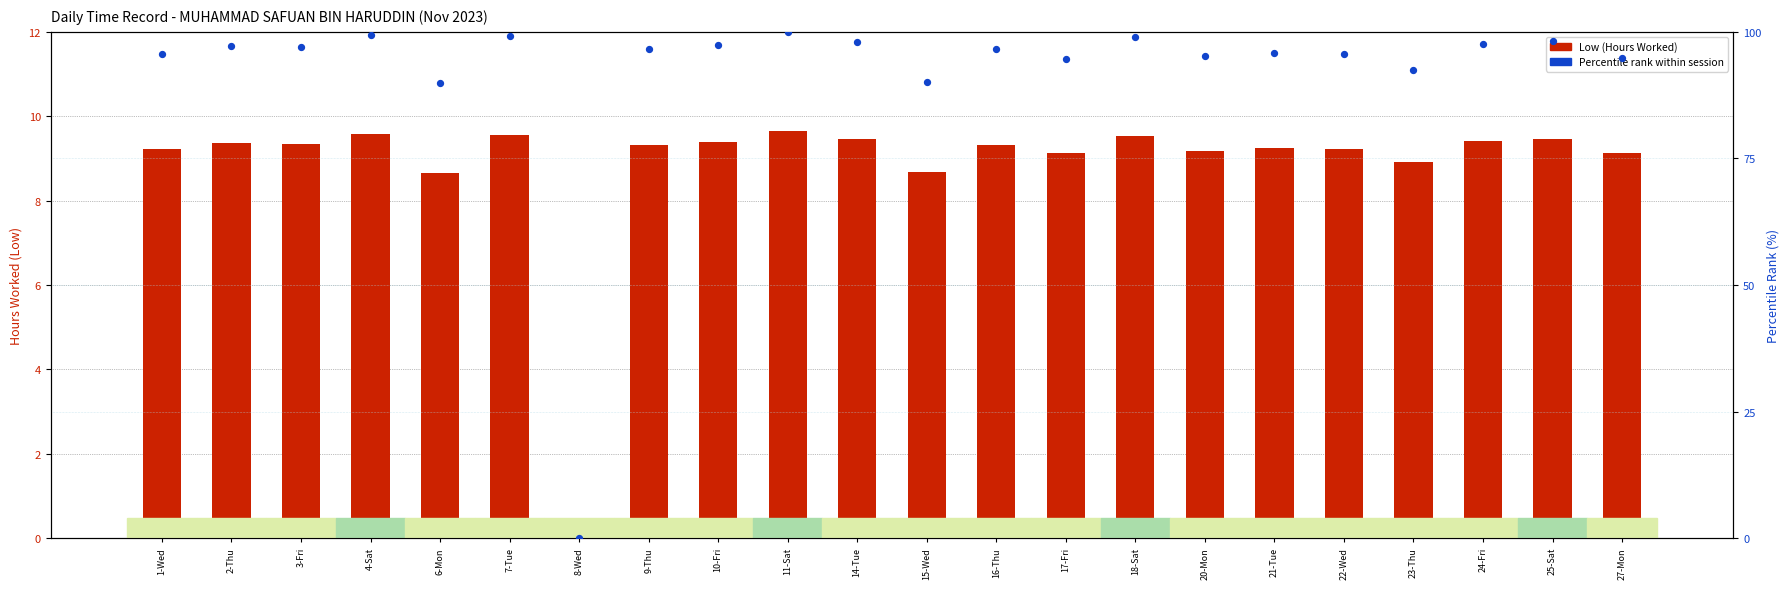

What are all the series names shown in the legend?

Low (Hours Worked), Percentile rank within session